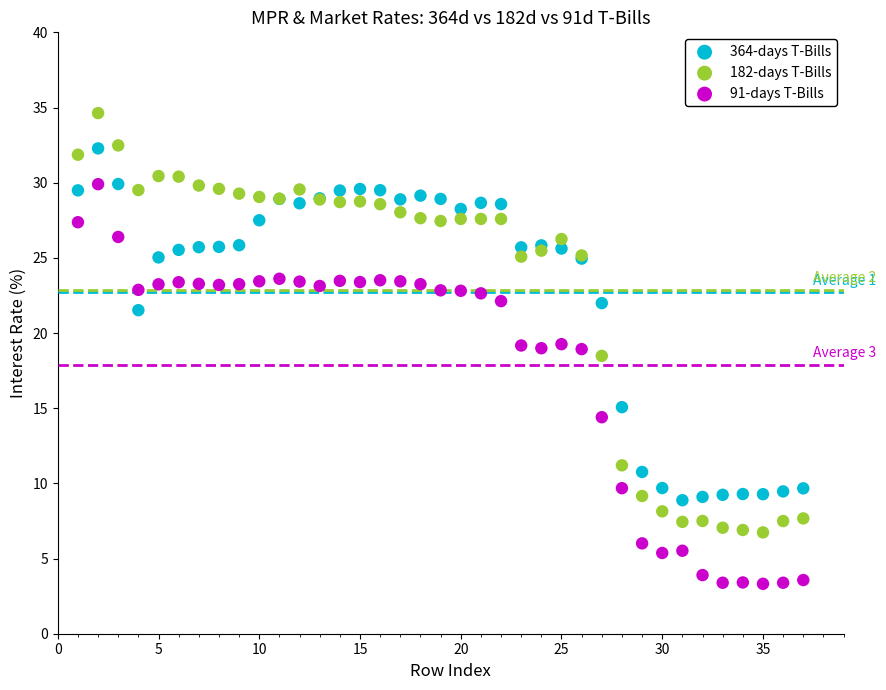

What is the X range (max minus min) for the scatter plot?

36.0